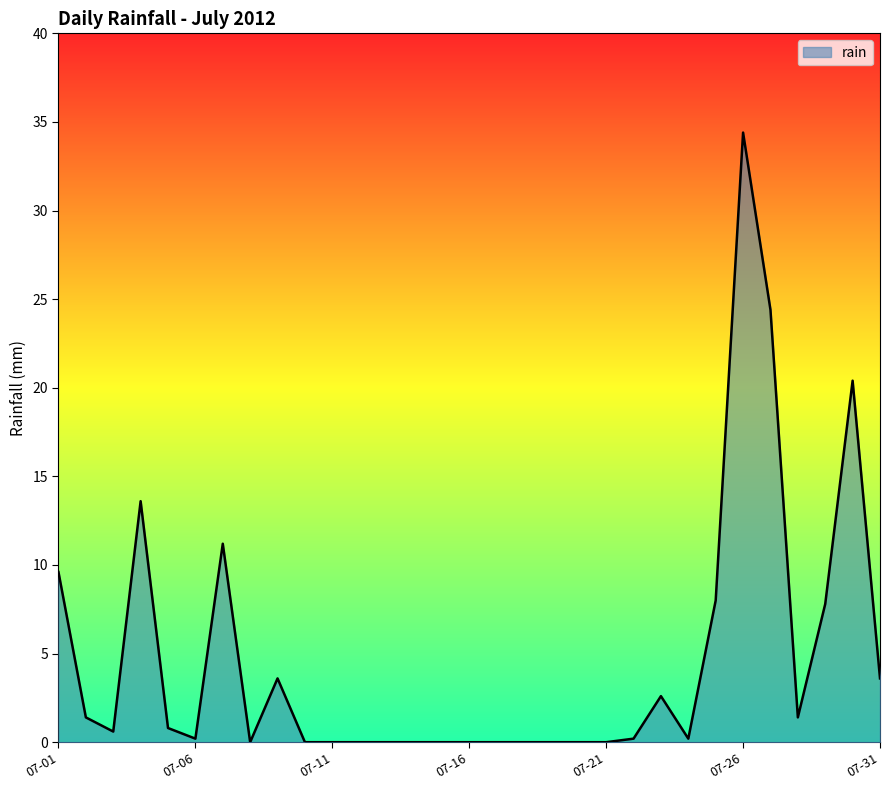

What is the maximum value shown in the chart?

34.4